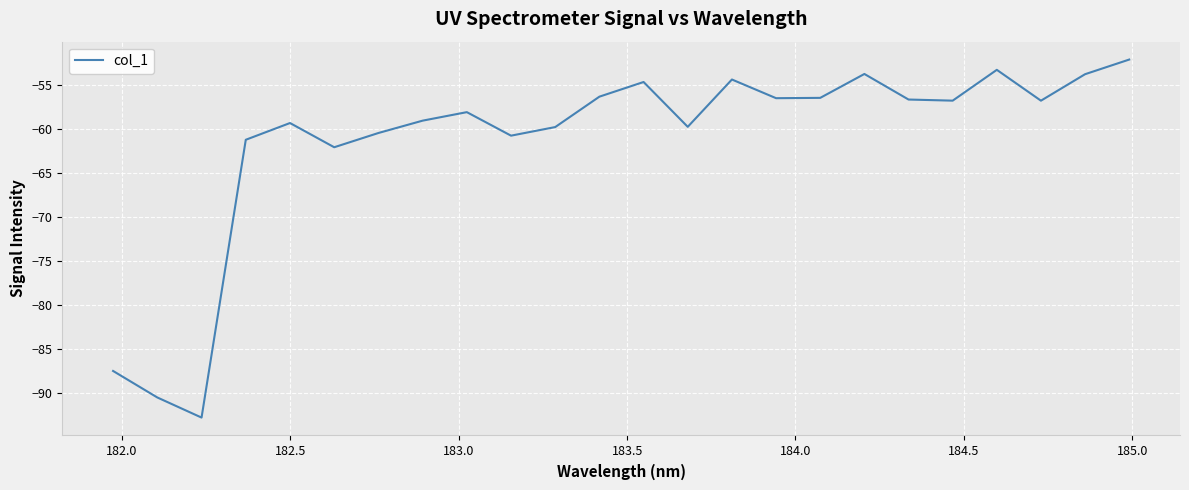

What is the difference between the maximum and minimum values?

40.7